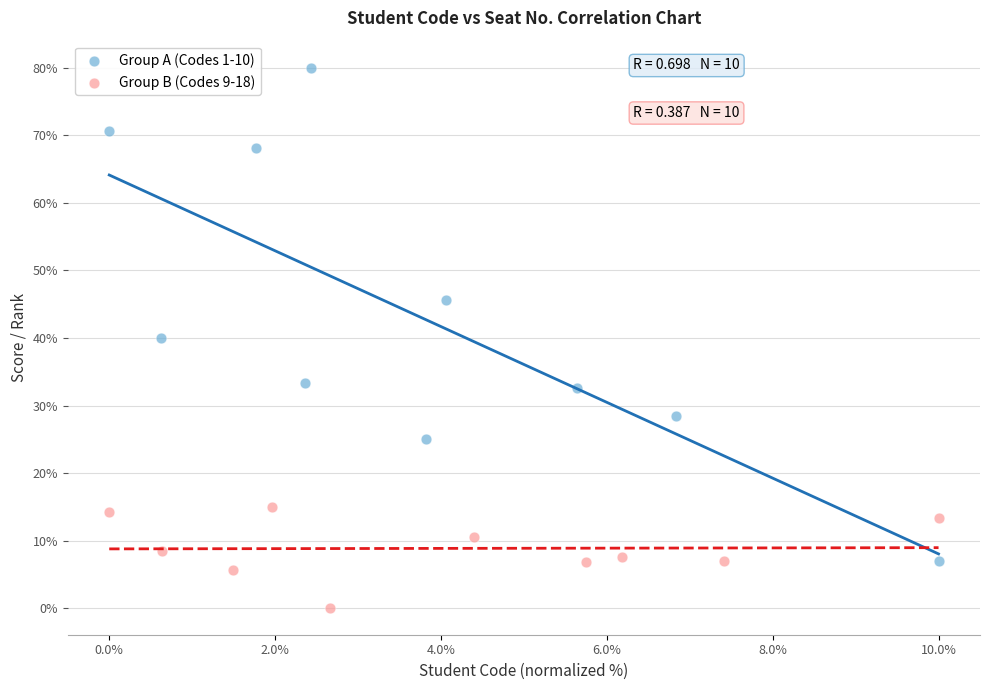

Which series has the largest Y range (max minus min)?

Group A (Codes 1-10)